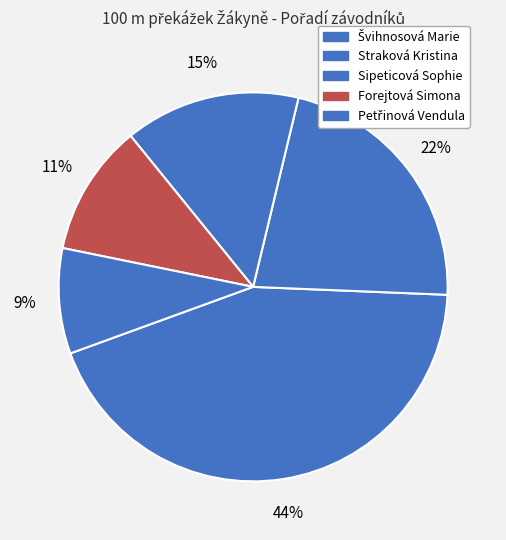

True or false: Sipeticová Sophie accounts for 27% of the total.

False